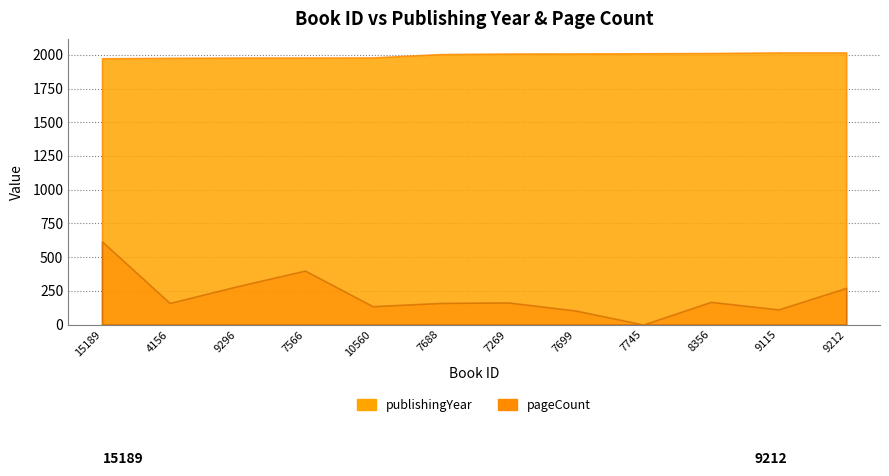

Is it true that pageCount equals 0 at 7745?

True